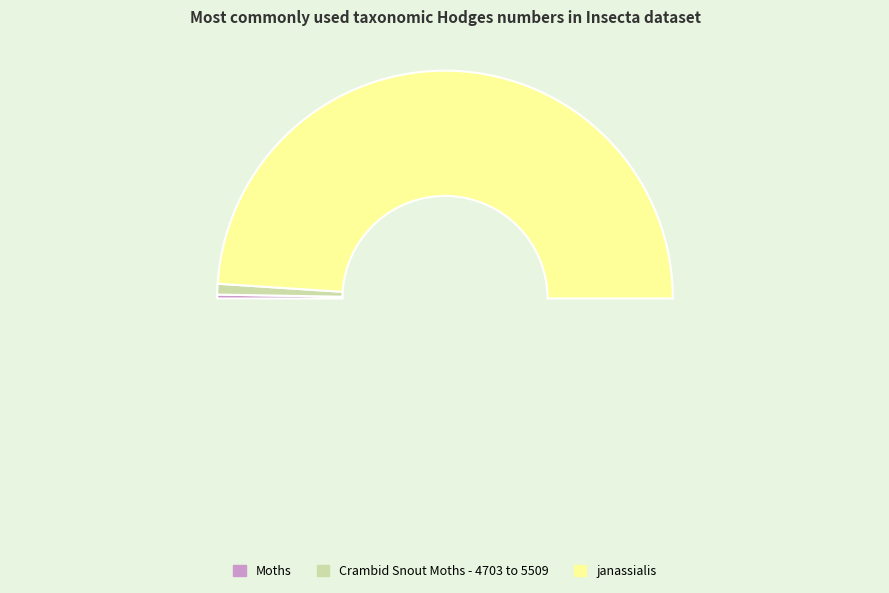

What percentage is NOT represented by Moths?

99.5%